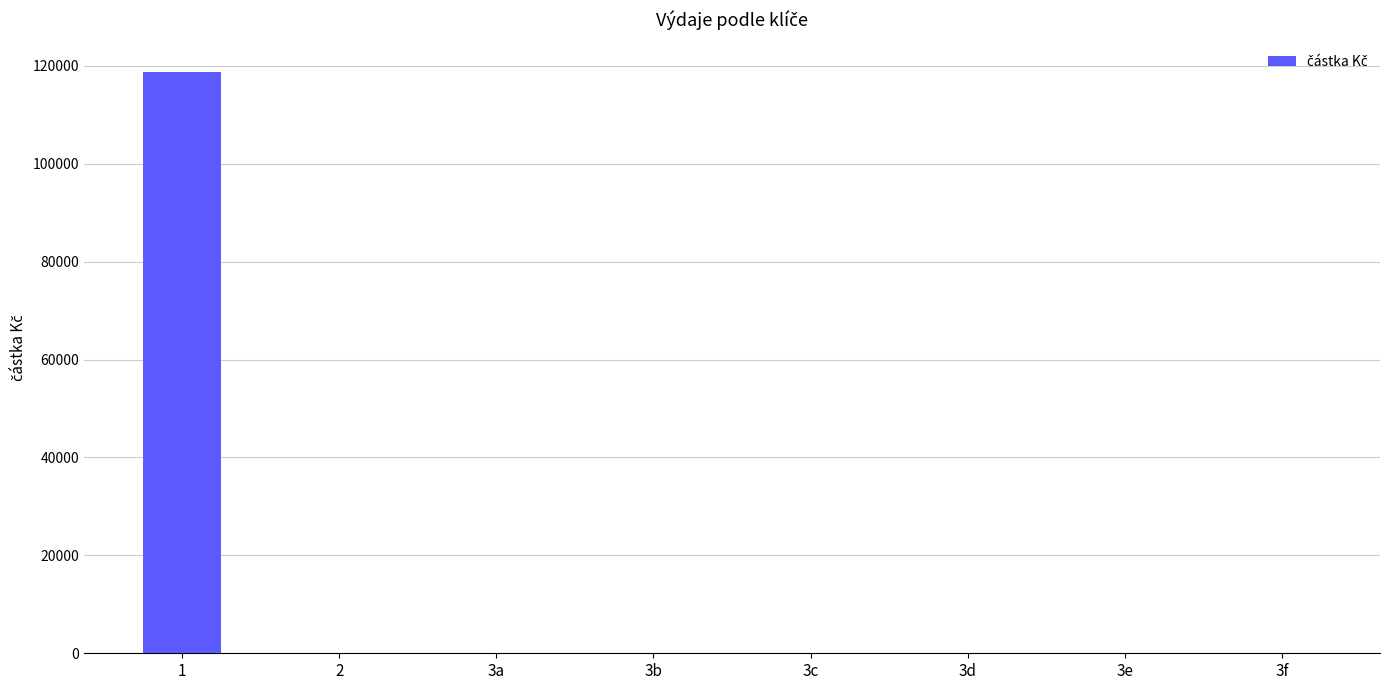

The value at 3f is -40505. True or false?

False